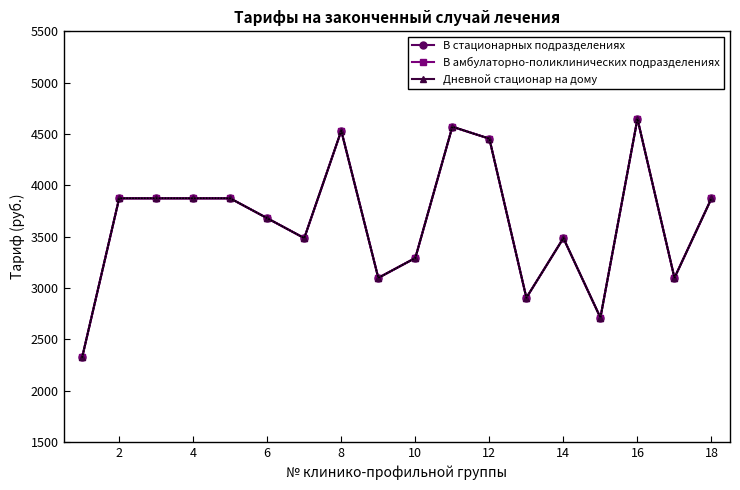

What is the difference between the maximum and minimum values in the В стационарных подразделениях series?

2324.2